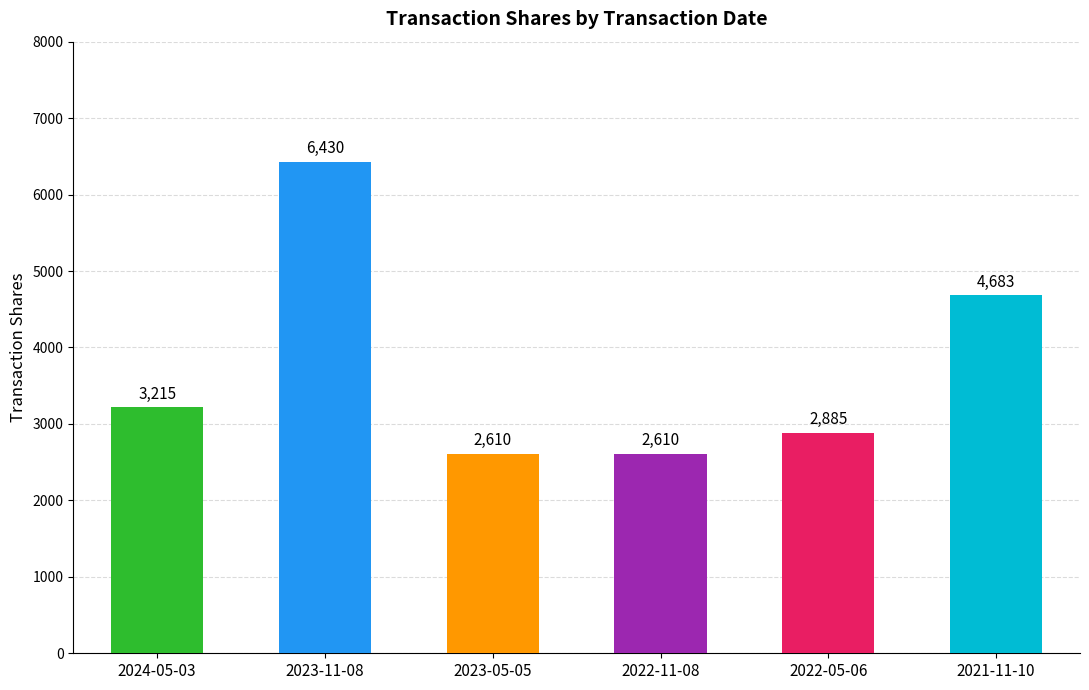

Which category has the highest value across all series?

2023-11-08